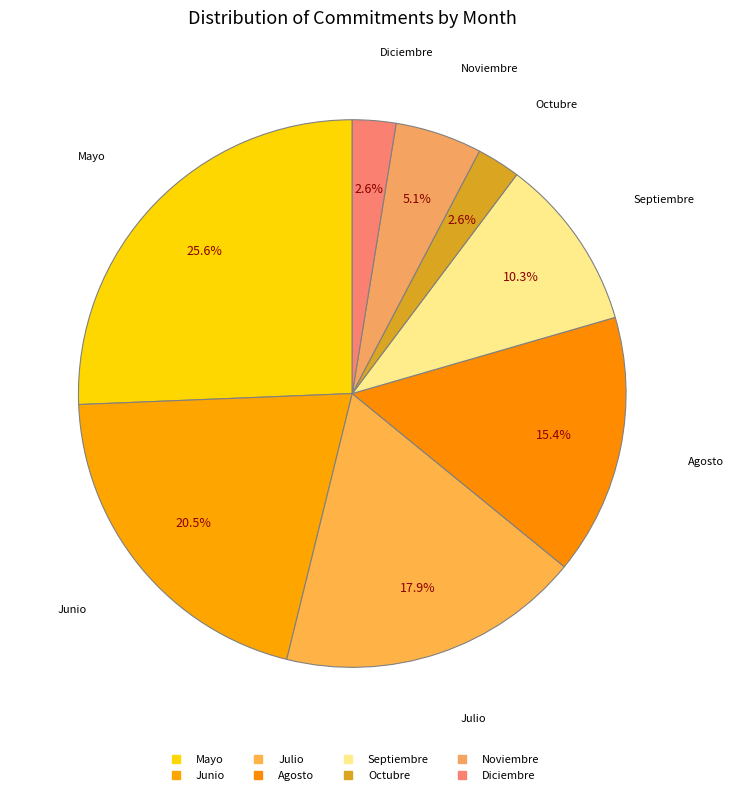

How many slices are in this pie chart?

8